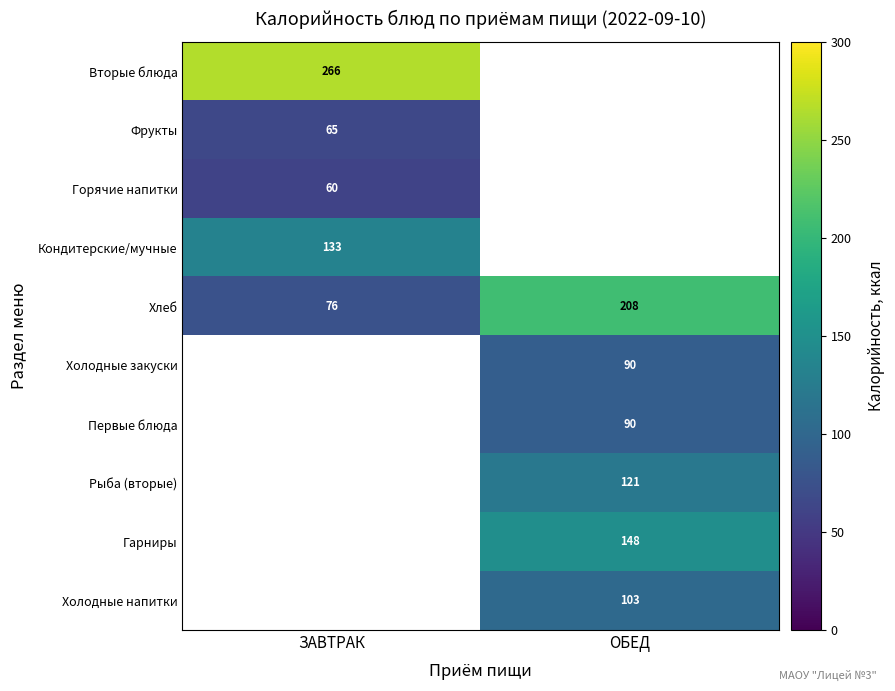

At which label does Хлеб reach its peak?

ОБЕД